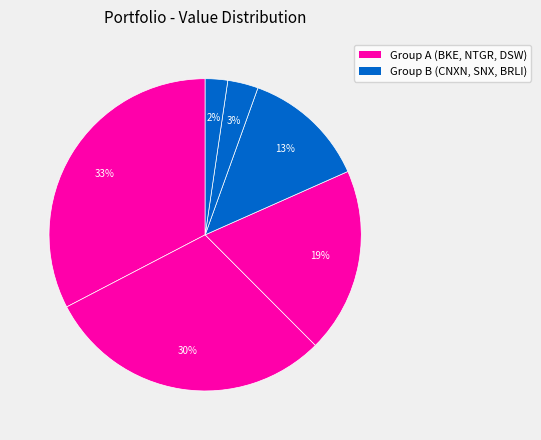

How many segments does this pie chart have?

6